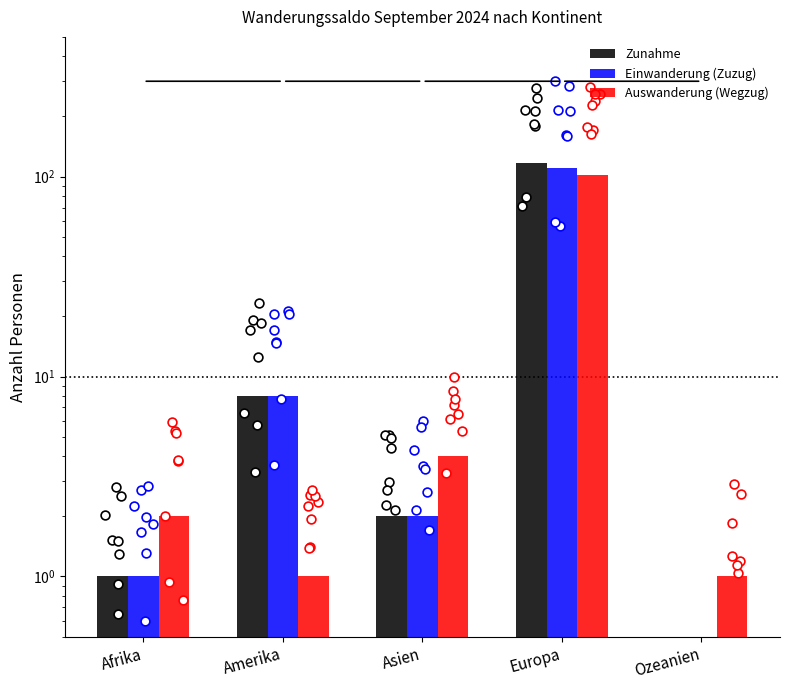

Which series has the largest total across all categories?

Zunahme